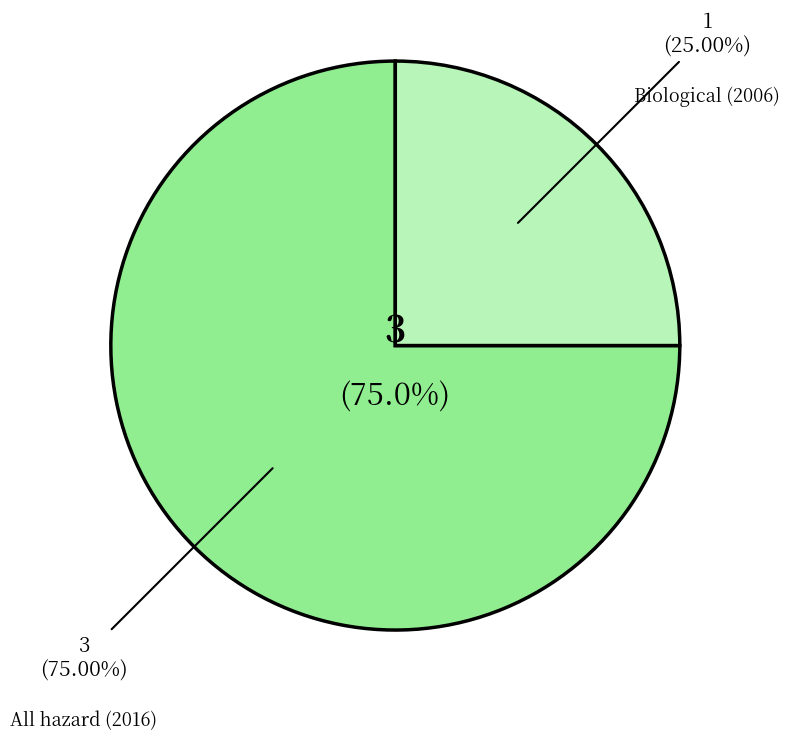

Is it true that REC279-1230 is 36% of the pie?

False